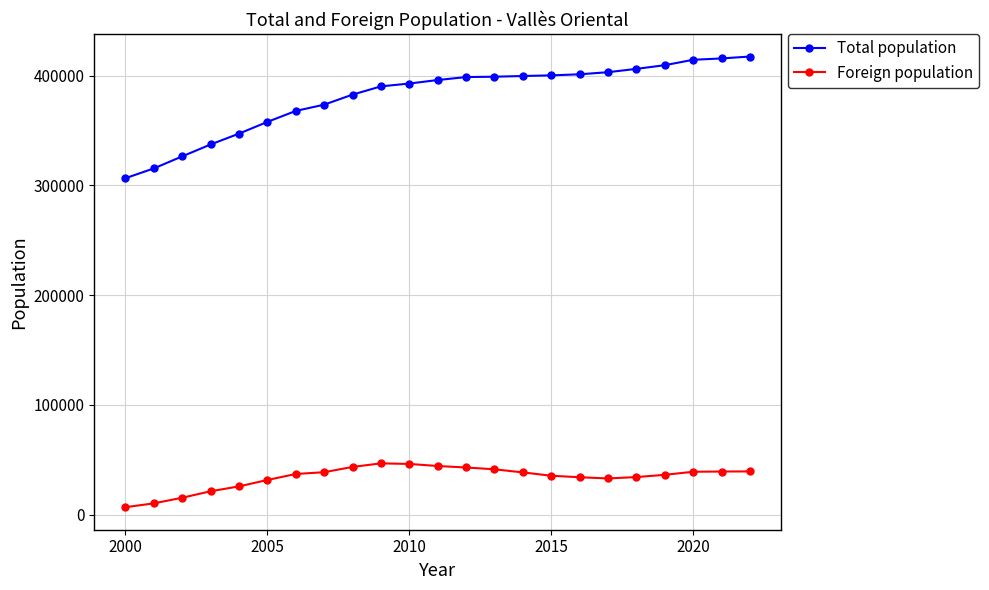

Which series has the widest spread of values?

Total population